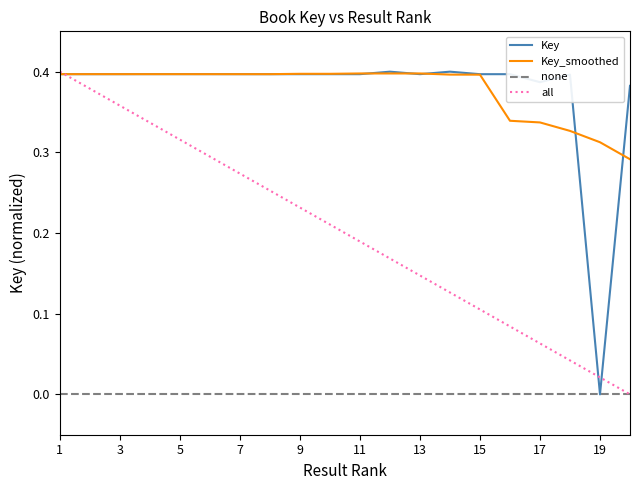

What is the sum of all values?

7.5